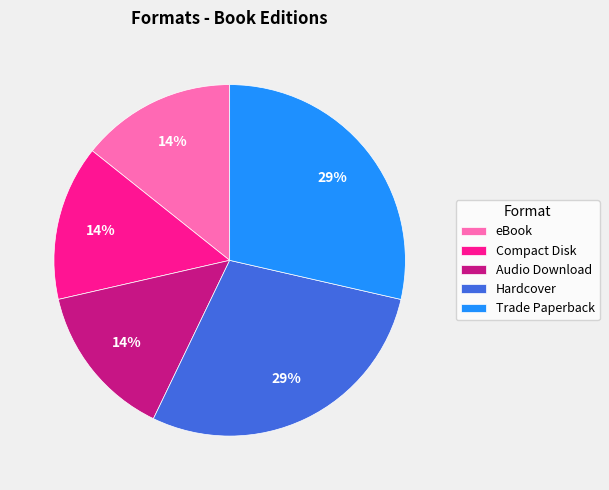

To the nearest percent, what is the combined percentage of Hardcover and eBook?

43%